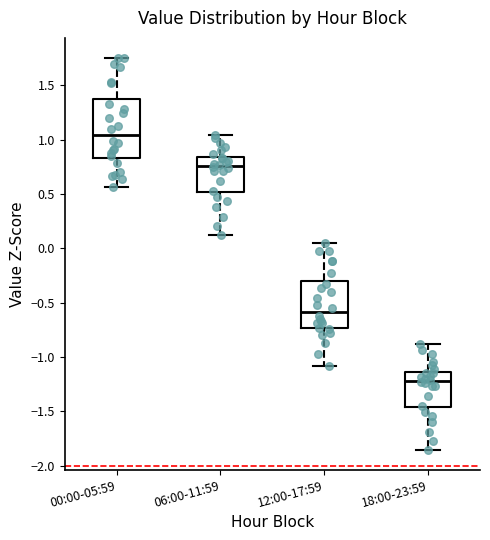

Which box has the lowest median line?

18:00-23:59